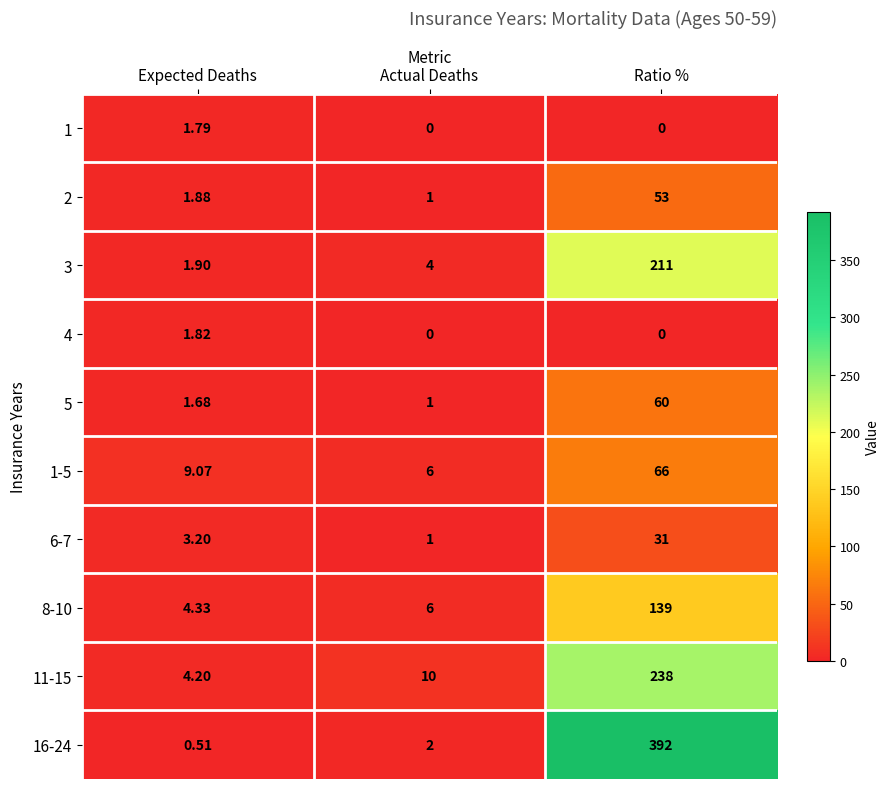

Between Expected Deaths and Actual Deaths, which series saw the biggest shift?

11-15